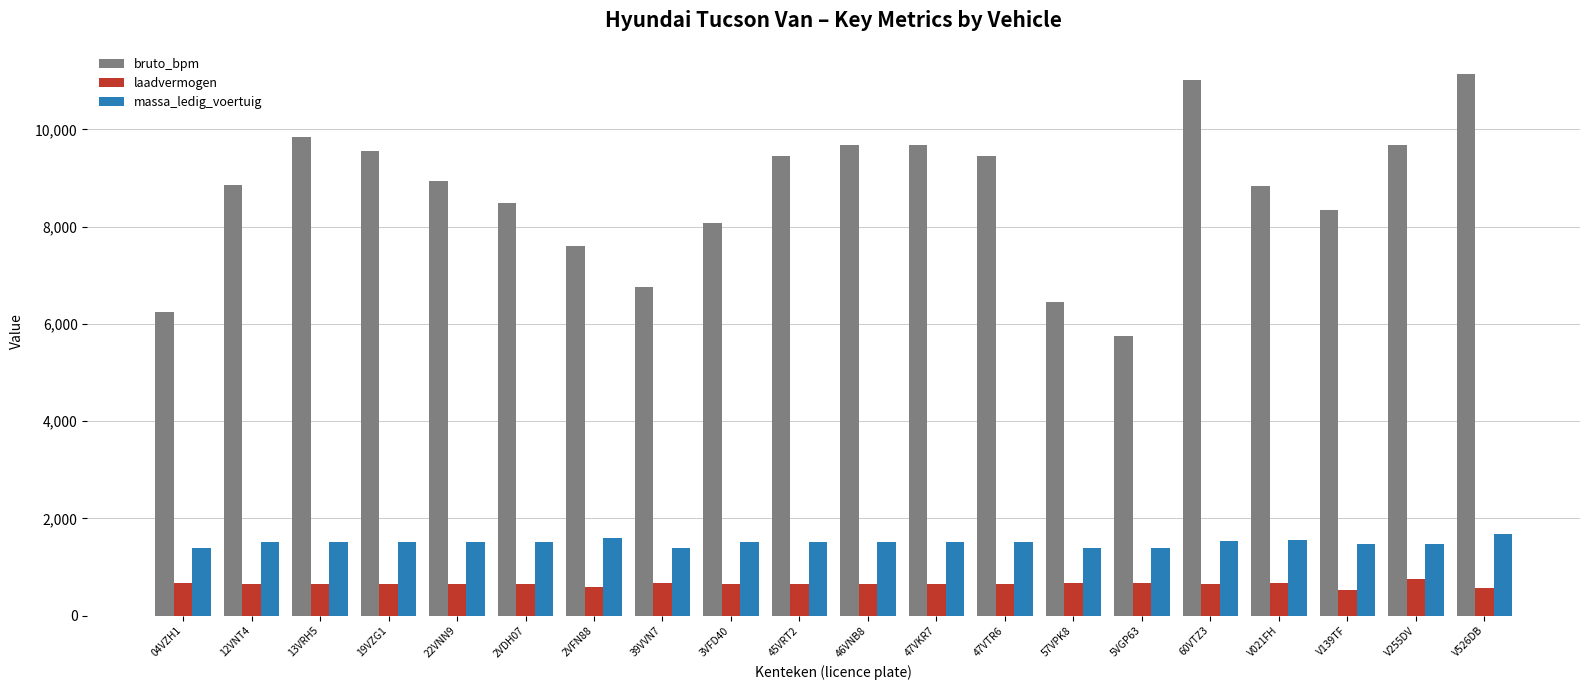

True or false: massa_ledig_voertuig has a value of 306 at 5VGP63.

False